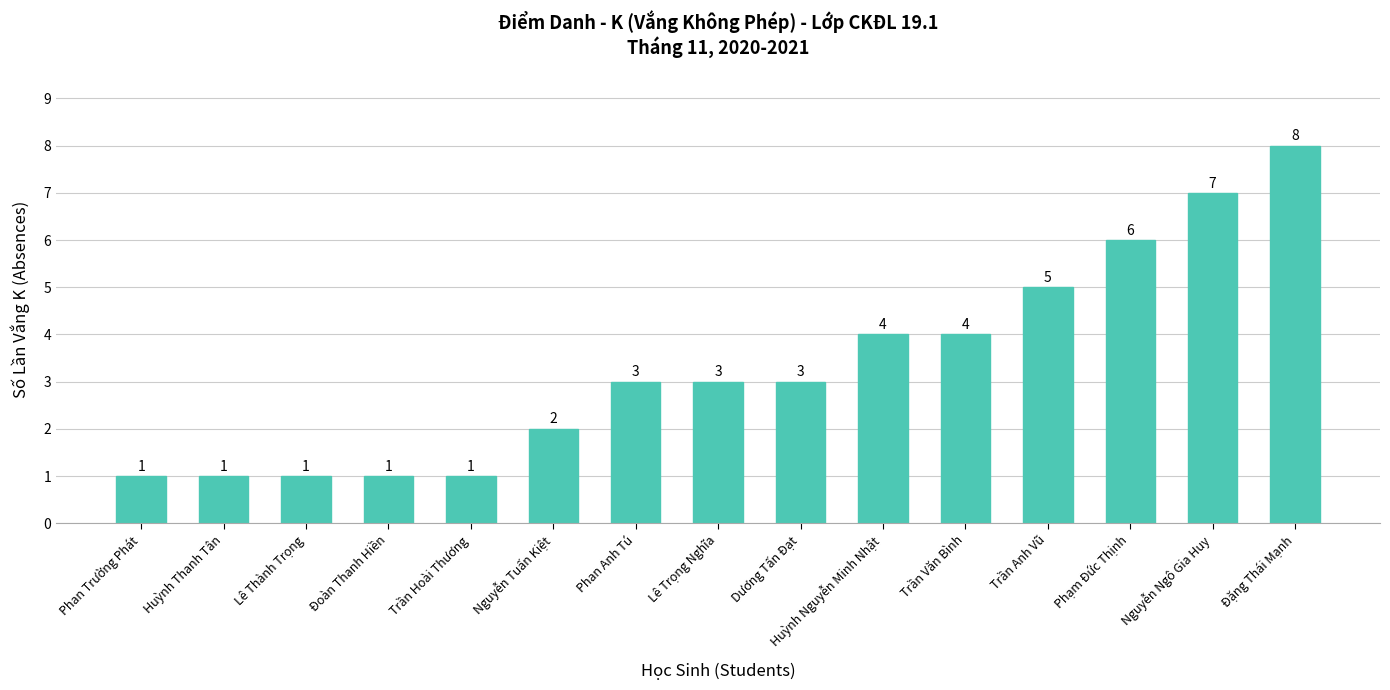

How many values are below 3?

6